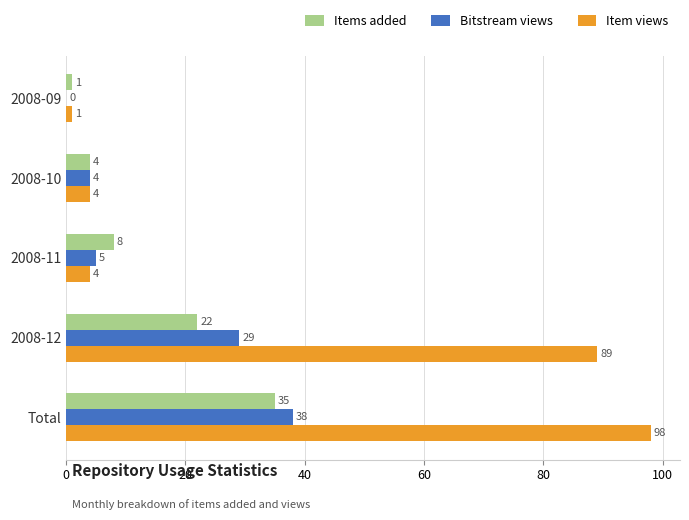

True or false: Bitstream views has a value of 10 at 2008-12.

False